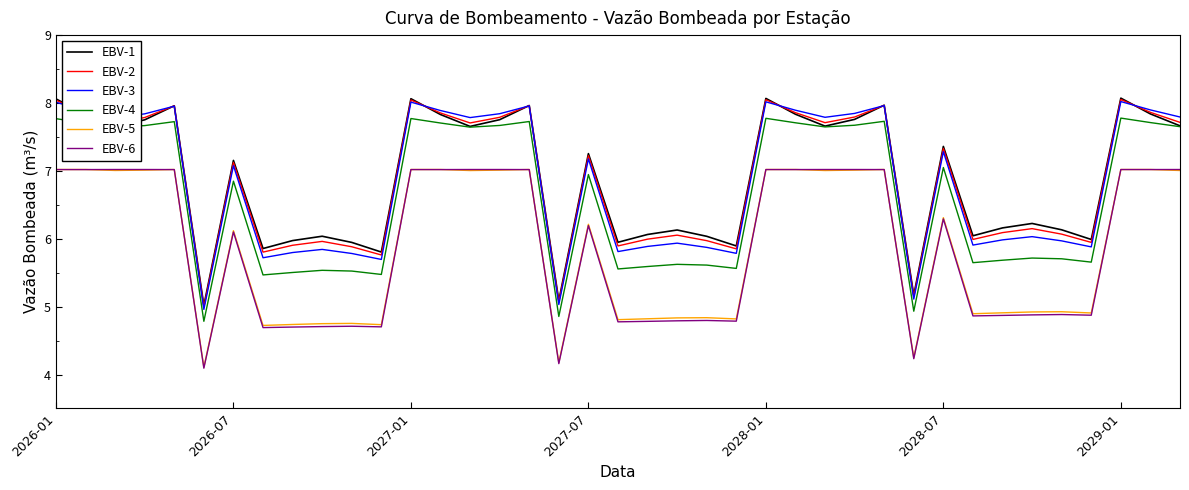

What is the smallest value displayed?

4.1